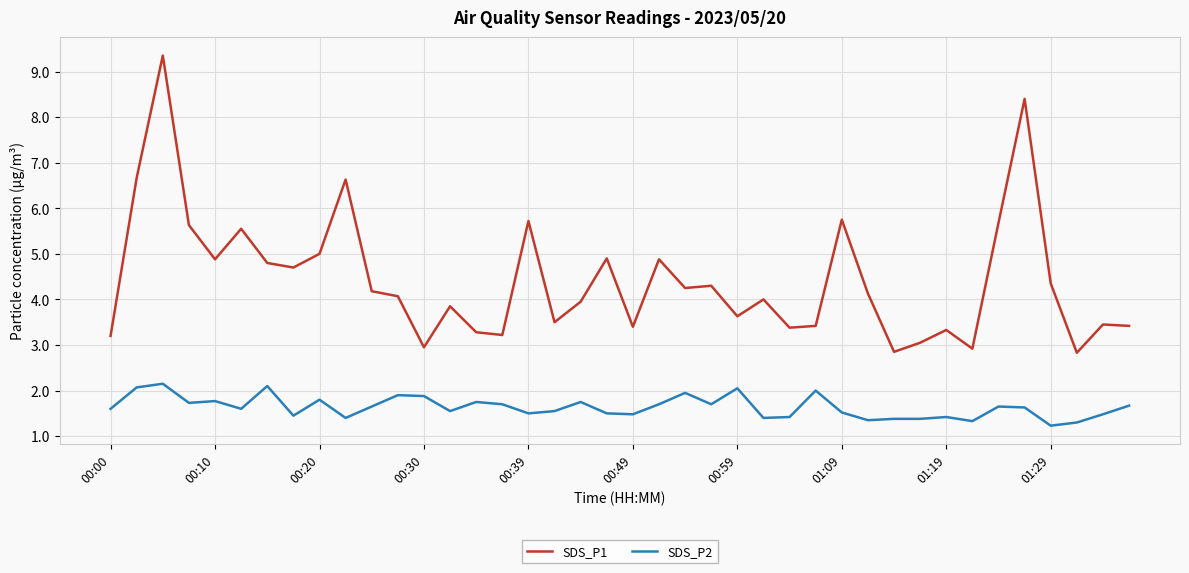

Rank the series by their maximum value, from lowest to highest.

SDS_P2, SDS_P1